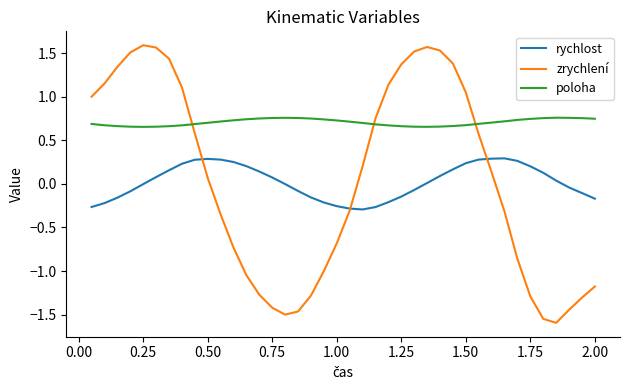

Which series has the largest total across all categories?

poloha